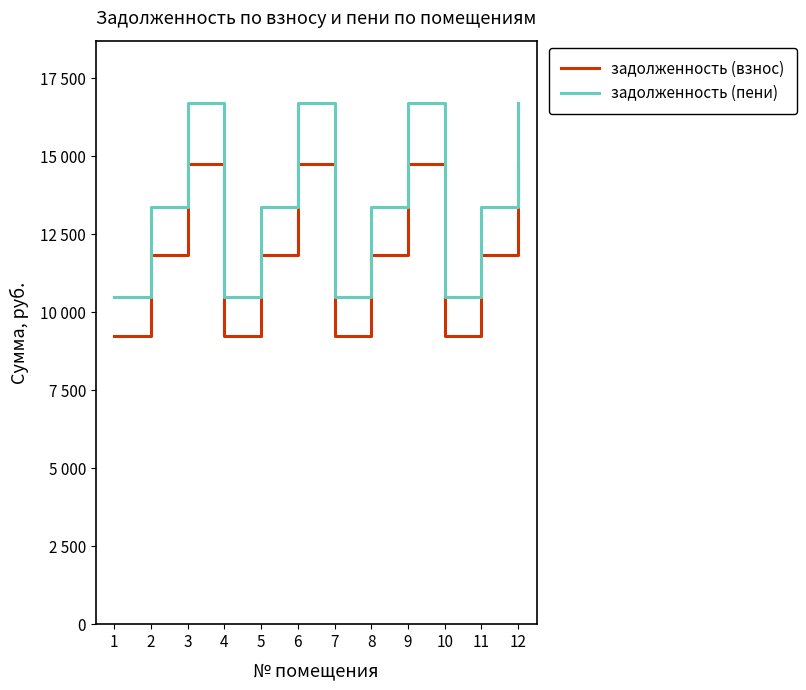

At which category is the sum across all series the highest?

3